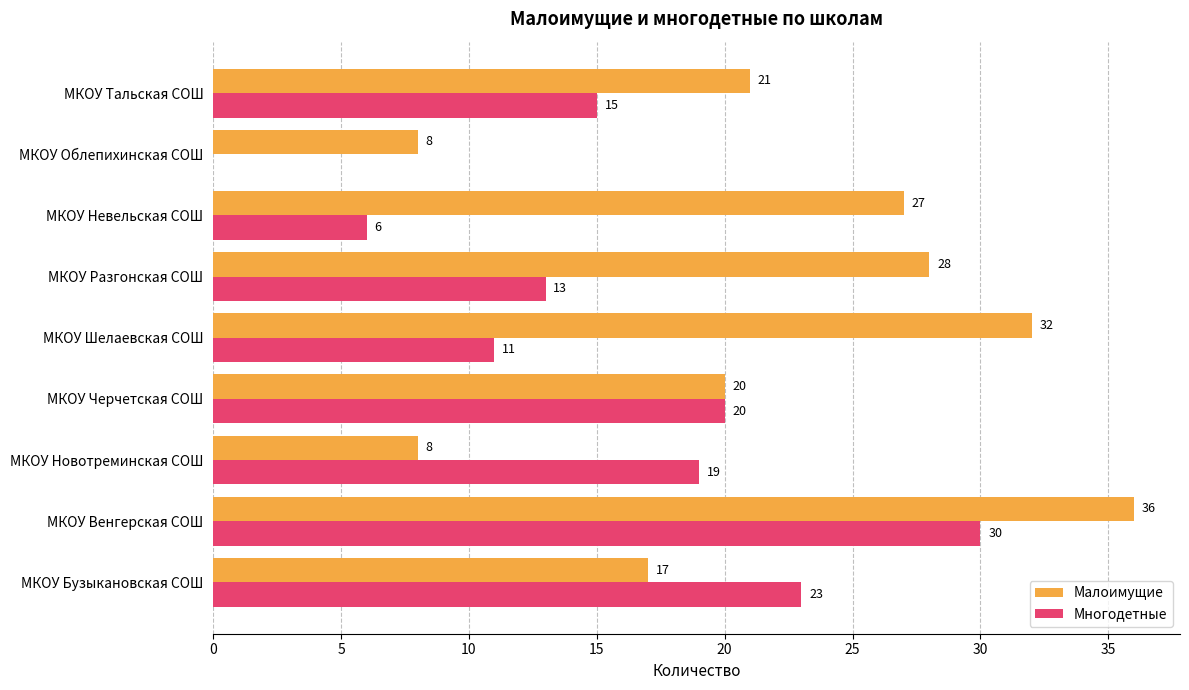

What is the sum of all Малоимущие values?

197